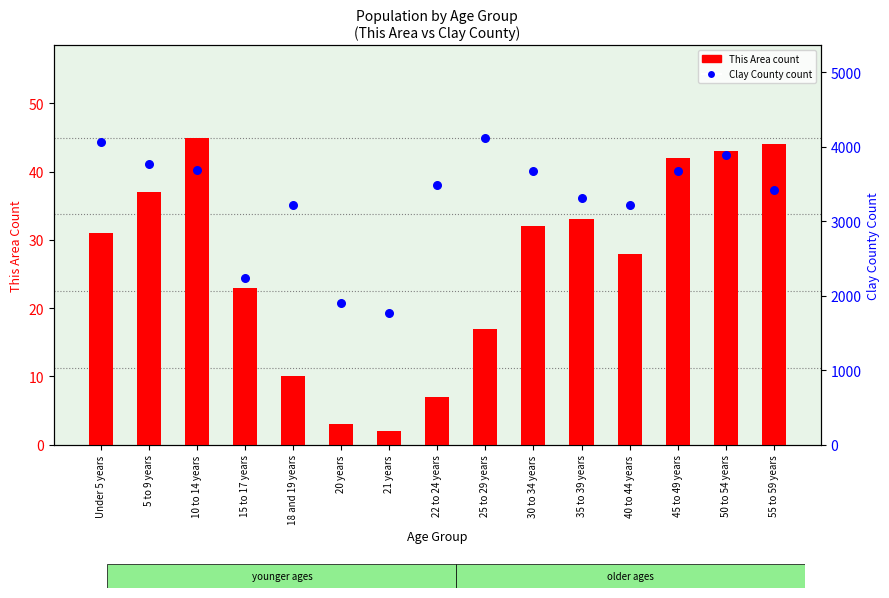

What are all the series names shown in the legend?

This Area, Clay County